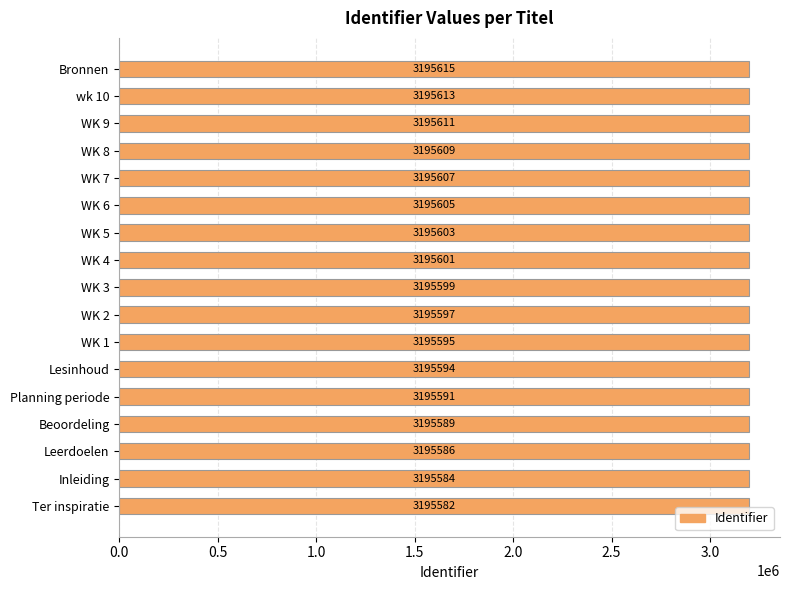

The value at Inleiding is 3195584. True or false?

True